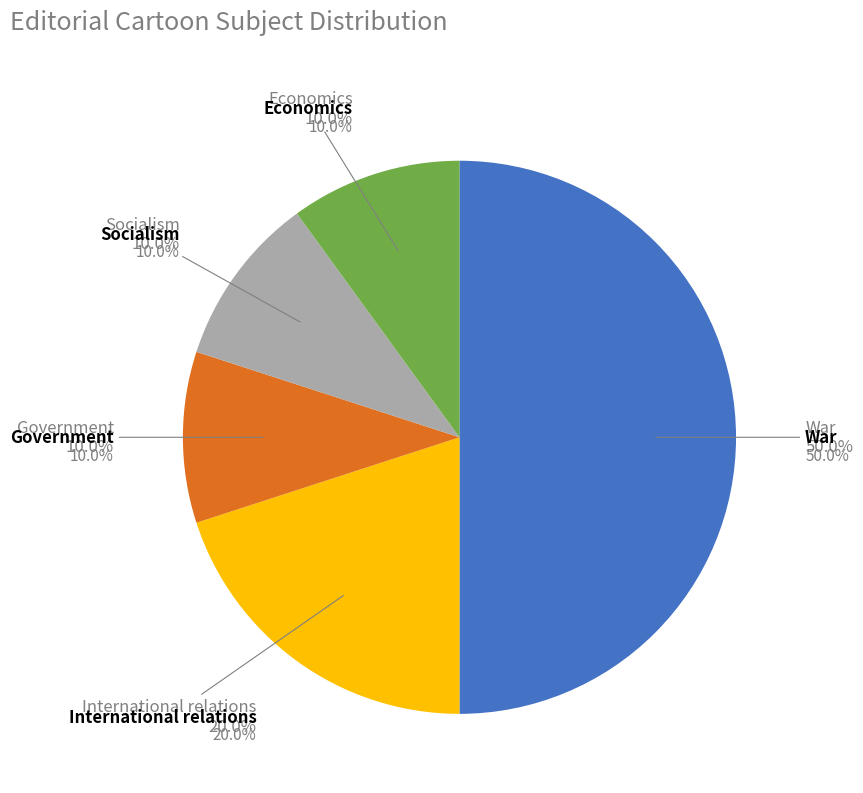

How many segments does this pie chart have?

5